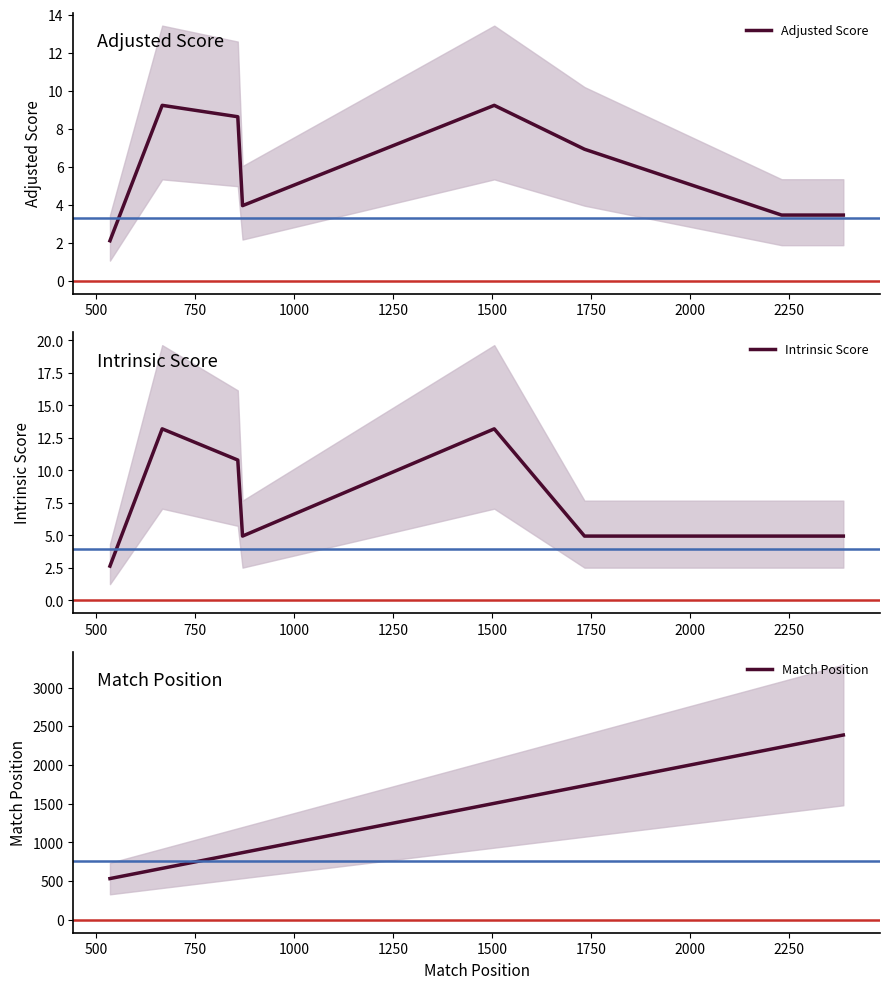

What is the smallest value displayed?

2.1